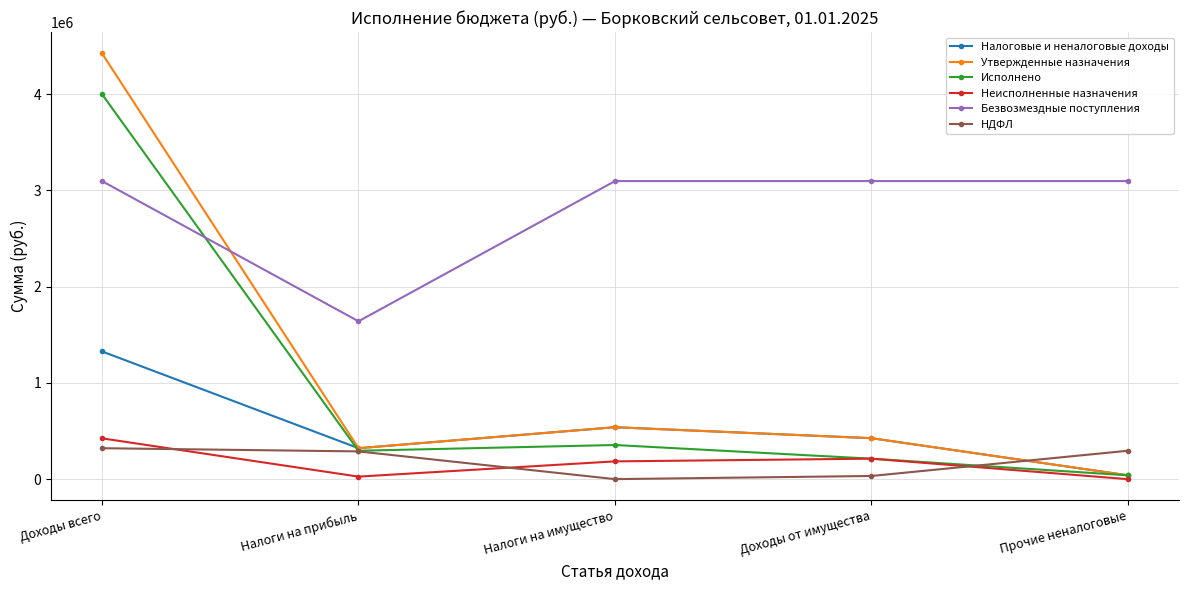

What is the difference between the maximum and minimum values in the Неисполненные назначения series?

424220.2